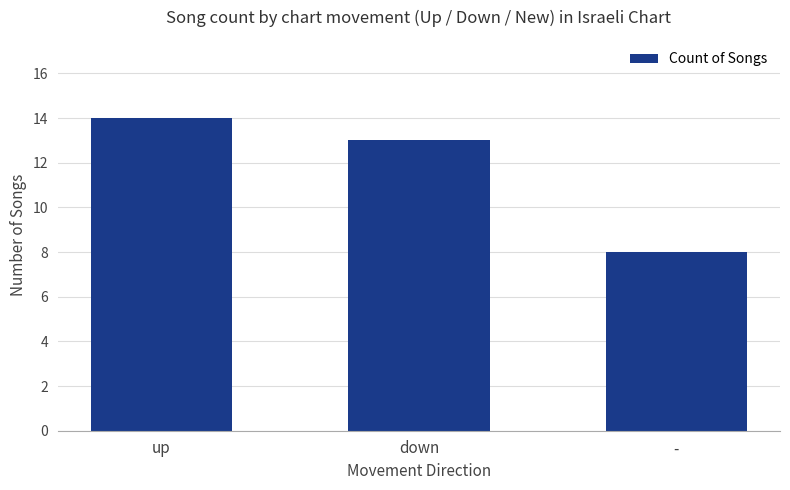

What is the sum of the values at - and down?

21